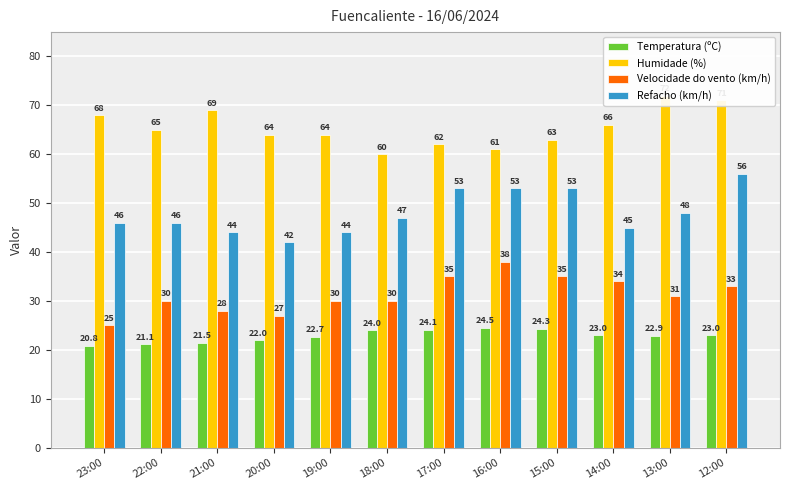

The Velocidade do vento (km/h) series shows 47.7 at 13:00. True or false?

False